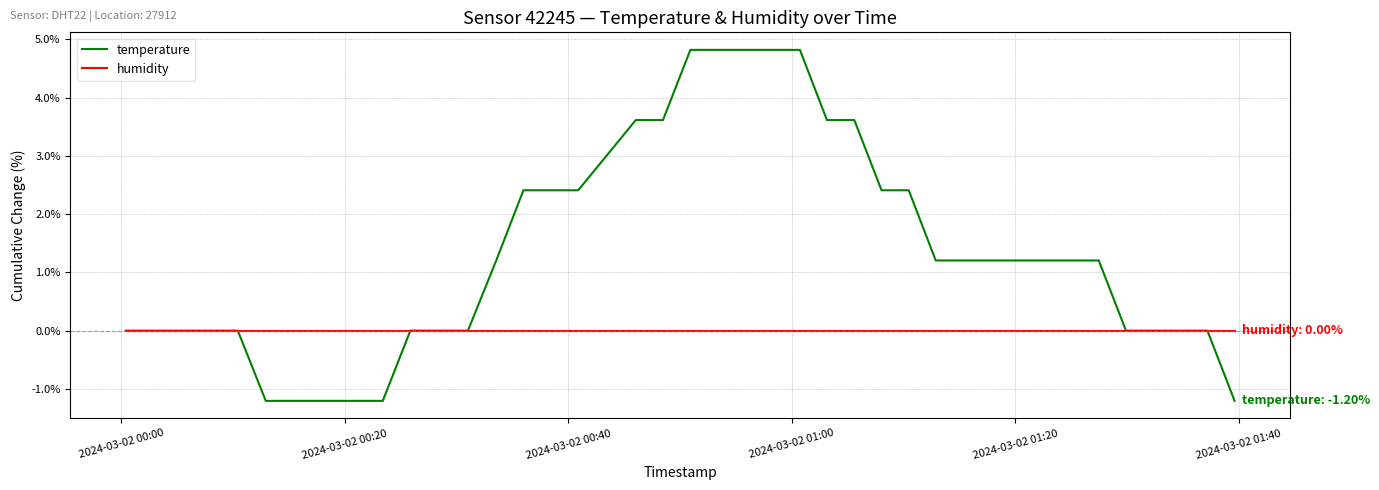

Which series has the largest range (max minus min)?

temperature